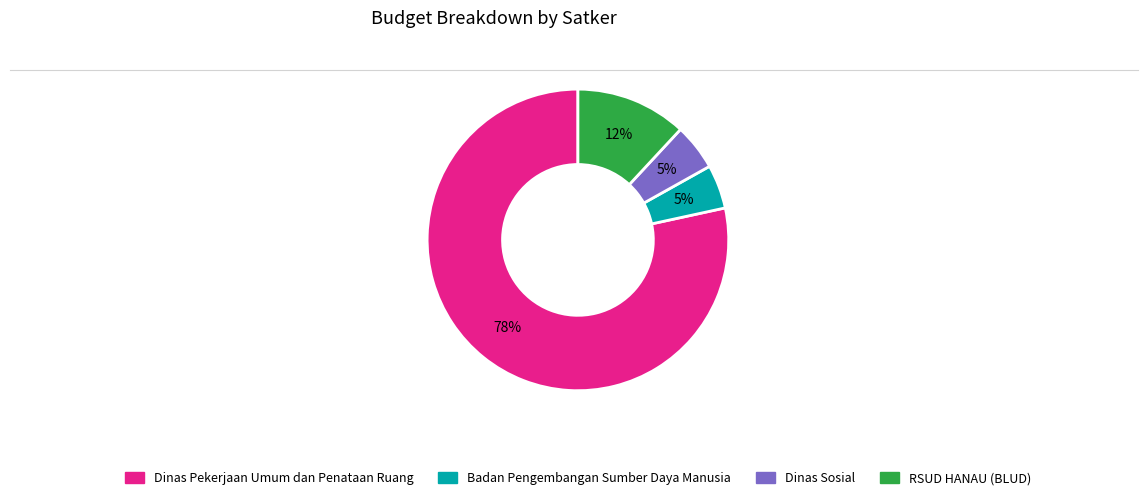

Is there any slice that represents more than half of the pie?

Yes